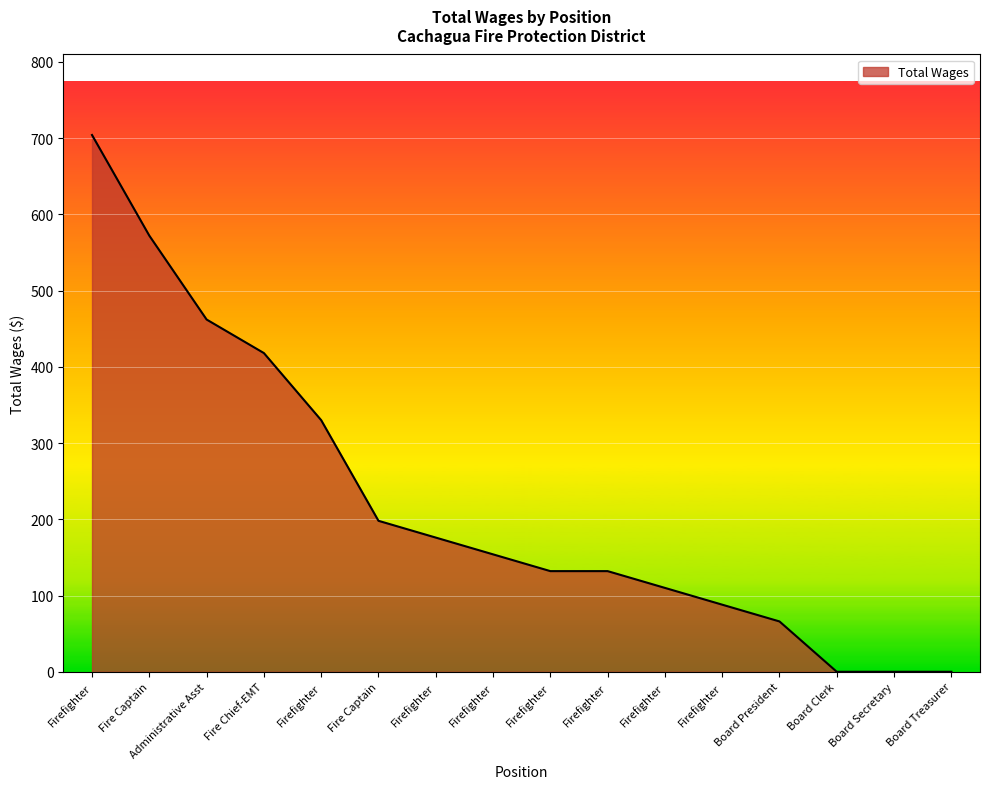

How many lines are shown in the chart?

1